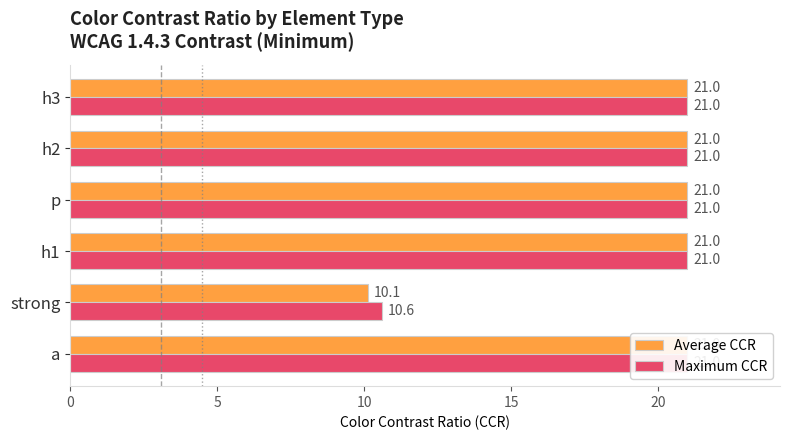

The Average CCR series shows 14.6 at h1. True or false?

False